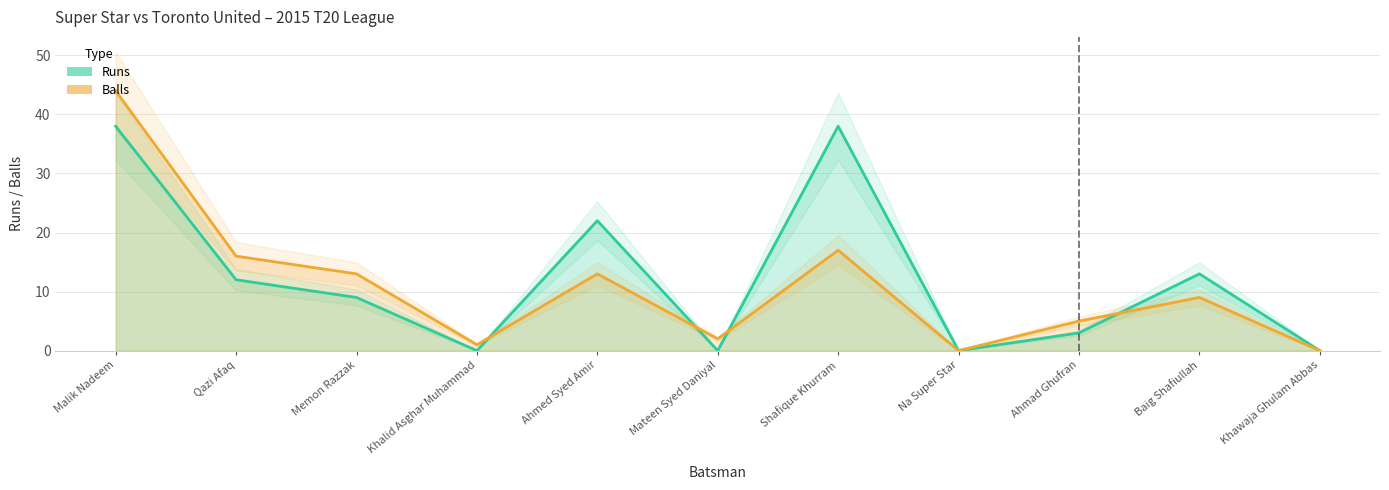

What position from the left is Khawaja Ghulam Abbas?

11